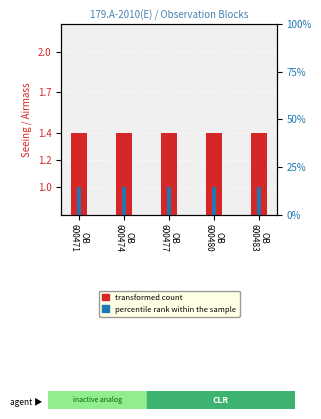

True or false: transformed count has a value of 2.5 at OB
600474.

False